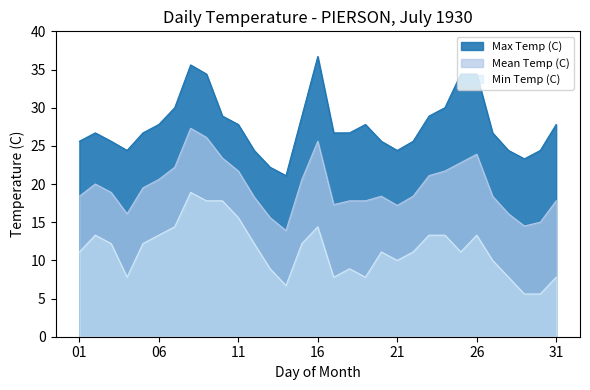

Reading left to right, extract all data points from this chart.

Max Temp (C): 01=25.6	02=26.7	03=25.6	04=24.4	05=26.7	06=27.8	07=30.0	08=35.6	09=34.4	10=28.9	11=27.8	12=24.4	13=22.2	14=21.1	15=28.9	16=36.7	17=26.7	18=26.7	19=27.8	20=25.6	21=24.4	22=25.6	23=28.9	24=30.0	25=34.4	26=34.4	27=26.7	28=24.4	29=23.3	30=24.4	31=27.8
Mean Temp (C): 01=18.4	02=20.0	03=18.9	04=16.1	05=19.5	06=20.6	07=22.2	08=27.3	09=26.1	10=23.4	11=21.7	12=18.3	13=15.6	14=13.9	15=20.6	16=25.6	17=17.3	18=17.8	19=17.8	20=18.4	21=17.2	22=18.4	23=21.1	24=21.7	25=22.8	26=23.9	27=18.4	28=16.1	29=14.5	30=15.0	31=17.8
Min Temp (C): 01=11.1	02=13.3	03=12.2	04=7.8	05=12.2	06=13.3	07=14.4	08=18.9	09=17.8	10=17.8	11=15.6	12=12.2	13=8.9	14=6.7	15=12.2	16=14.4	17=7.8	18=8.9	19=7.8	20=11.1	21=10.0	22=11.1	23=13.3	24=13.3	25=11.1	26=13.3	27=10.0	28=7.8	29=5.6	30=5.6	31=7.8